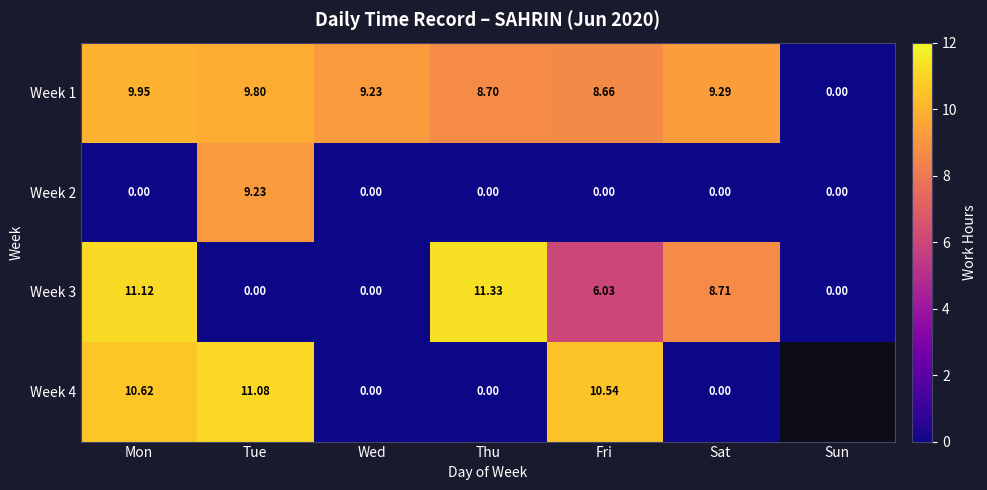

Which category has the highest value in the Week 3 series?

Thu